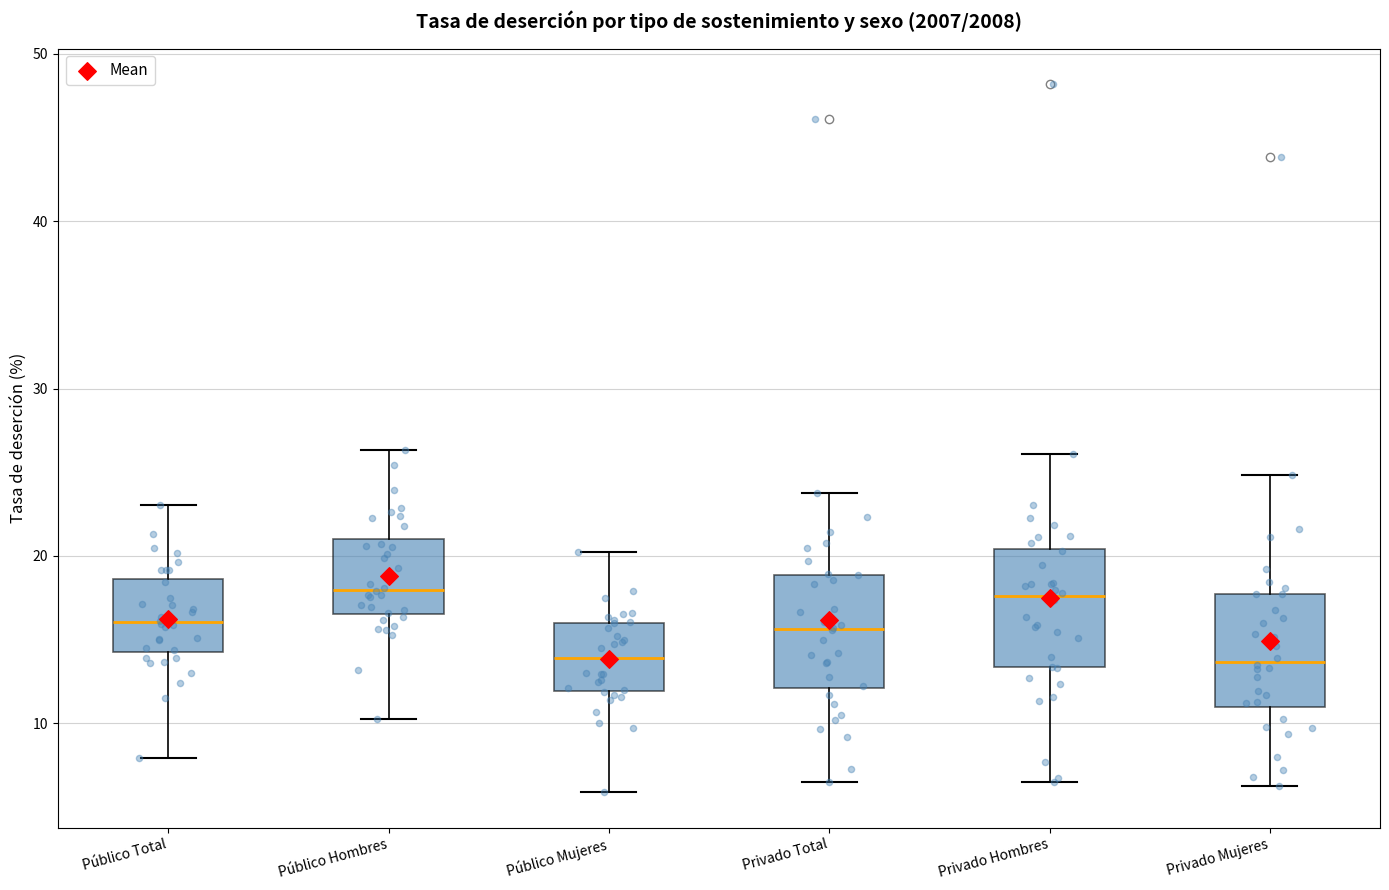

Where is the upper edge of the box for Público Hombres on the y-axis? The values are not printed on the chart, so give them approximately, as read against the axis.

21